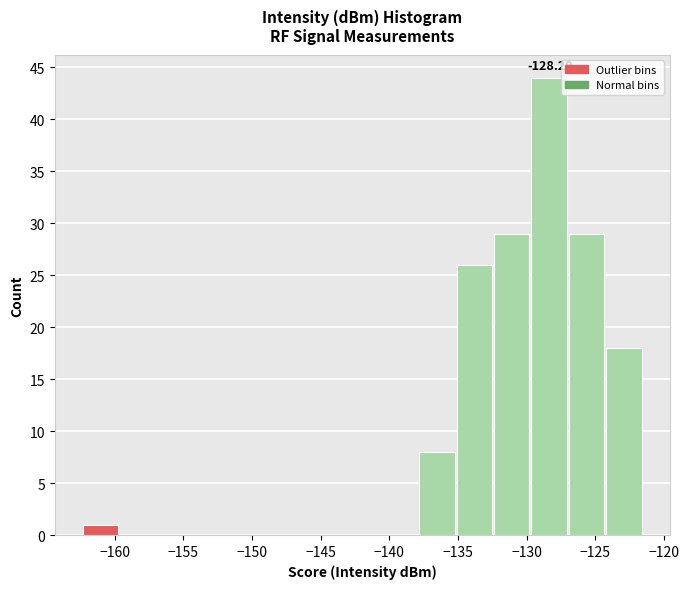

Which range on the x-axis has the tallest bar?

-129.5 to -127.0